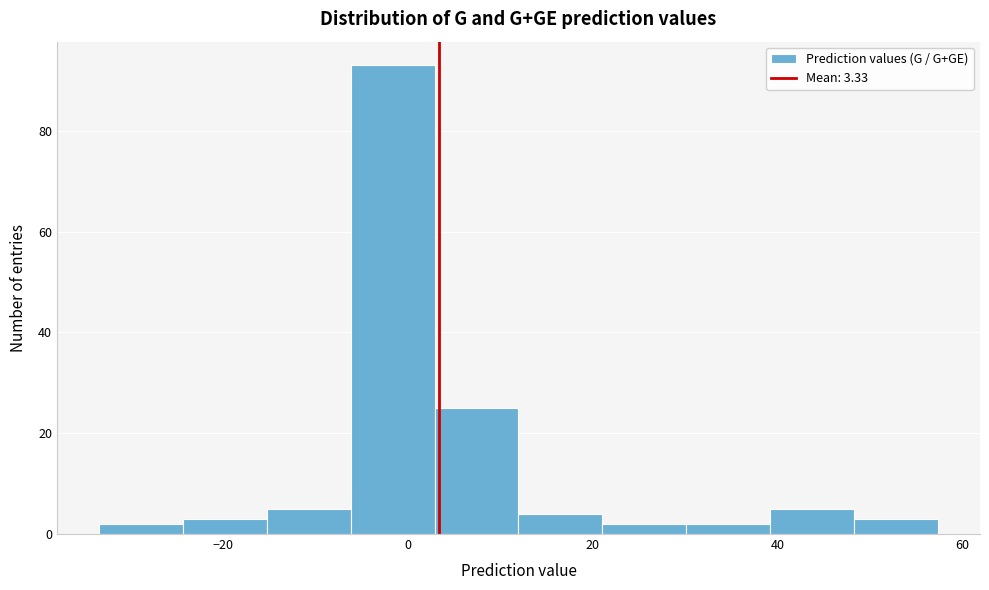

Reading left to right, transcribe this chart: for each bar, give the range it covers on the x-axis and its height. Neither the bar edges nor the heights are printed on the chart, so give them approximately, as read against the axes.

-34 to -24: 2
-24 to -16: 4
-16 to -6: 6
-6 to 2: 94
2 to 12: 26
12 to 22: 4
22 to 30: 2
30 to 40: 2
40 to 48: 6
48 to 58: 4